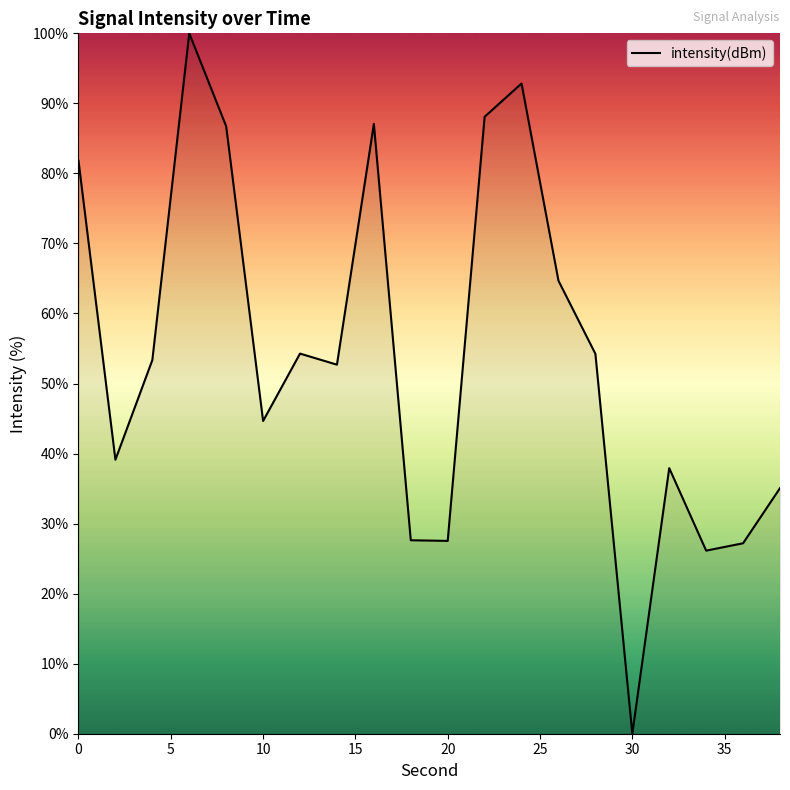

What is the difference between the maximum and minimum values?

100.0